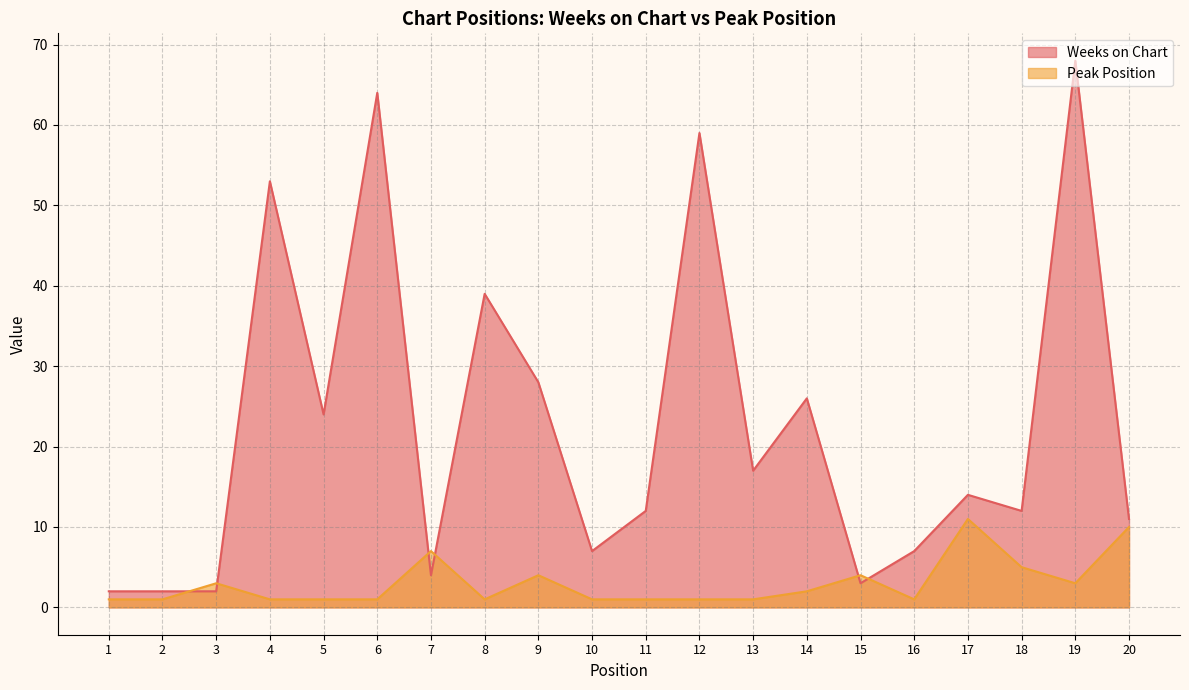

What is the highest value of the Weeks on Chart series?

68